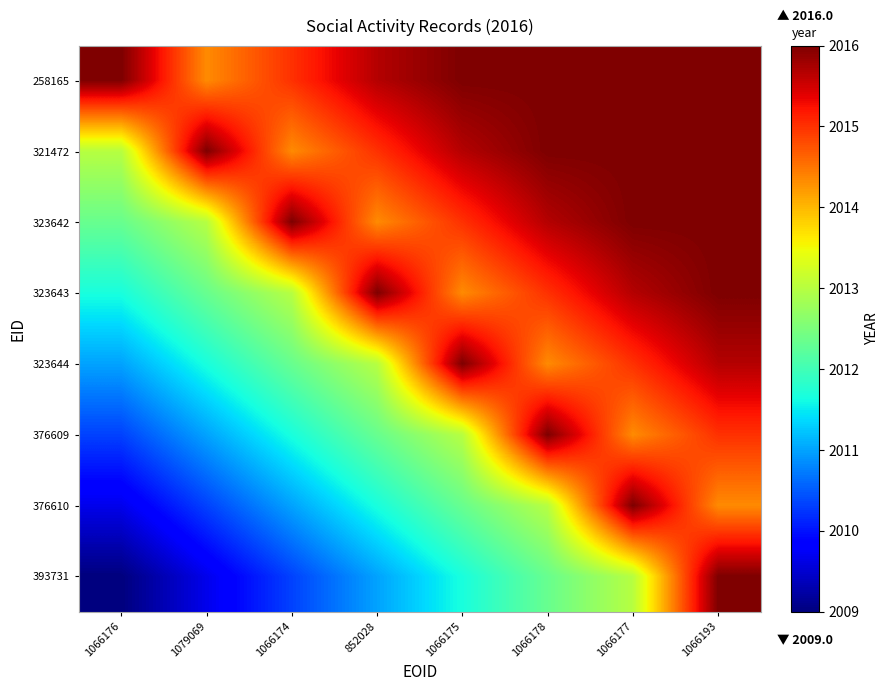

Which series changed the most between 1066175 and 1066177?

376610